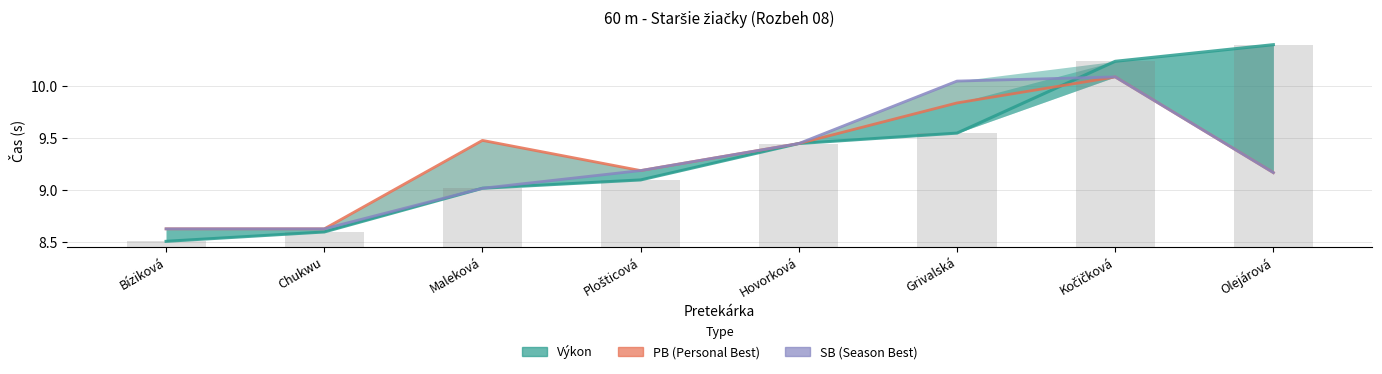

At which category does the chart reach its peak across all series?

Olejárová